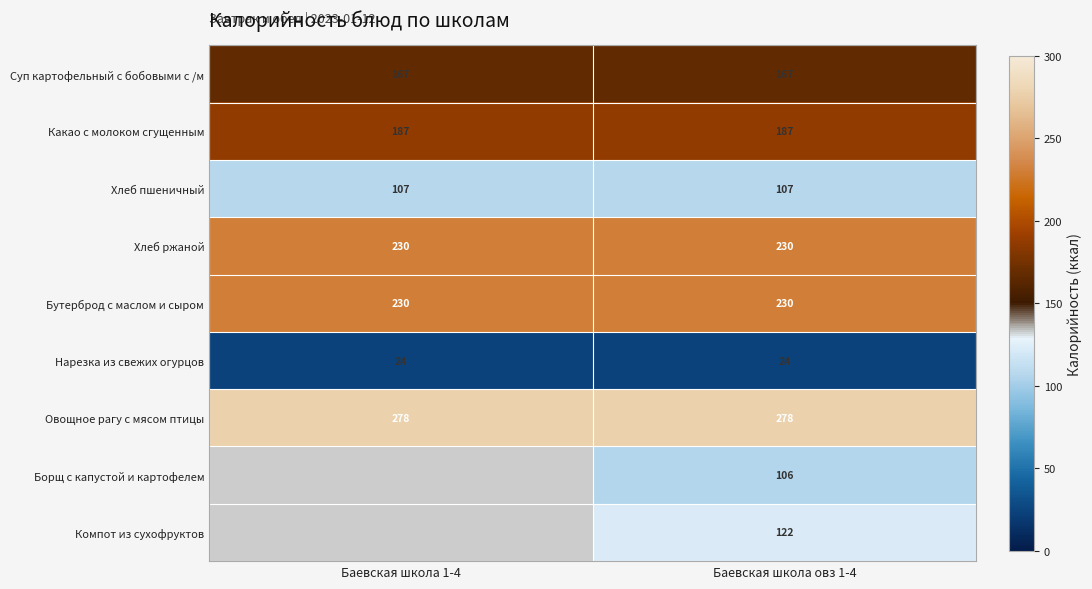

What is the highest value of the Хлеб ржаной series?

230